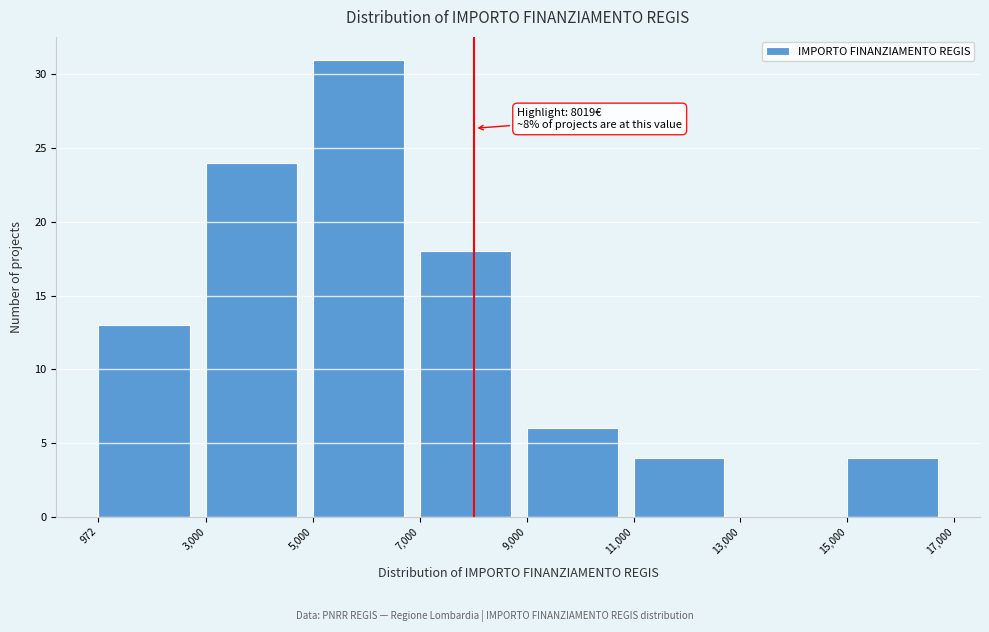

Which range on the x-axis has the tallest bar?

5,000 to 7,000